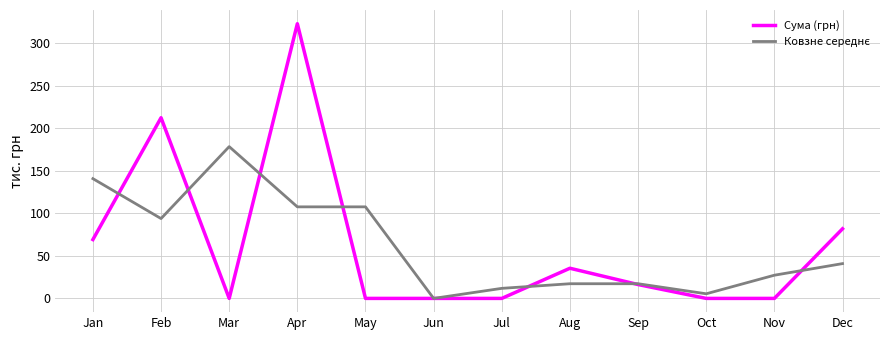

What is the spread (max minus min) of values at Feb?

118.6